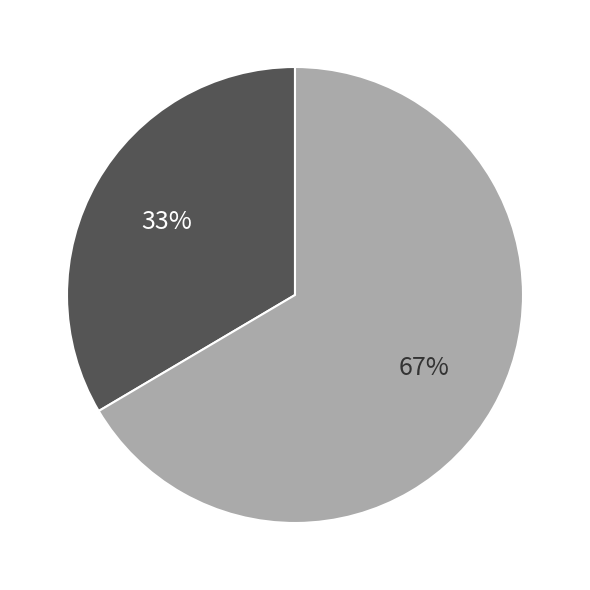

To the nearest percent, what is the average slice percentage?

50%